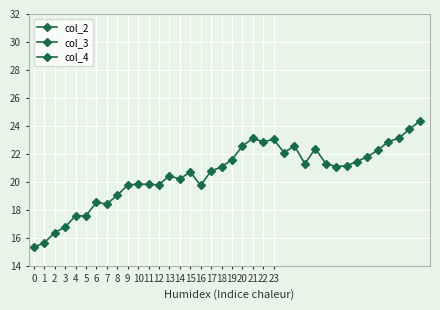

In col_2, how many points are higher than both neighbors (excluding endpoints)?

8